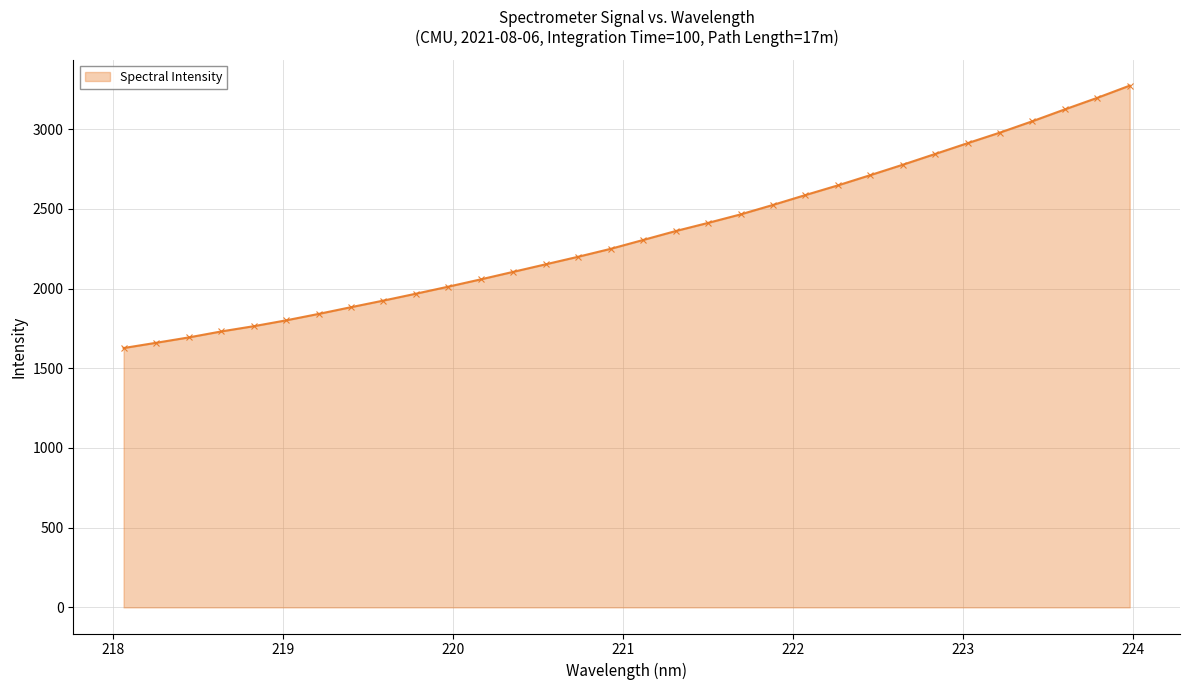

What is the average value?

2338.7